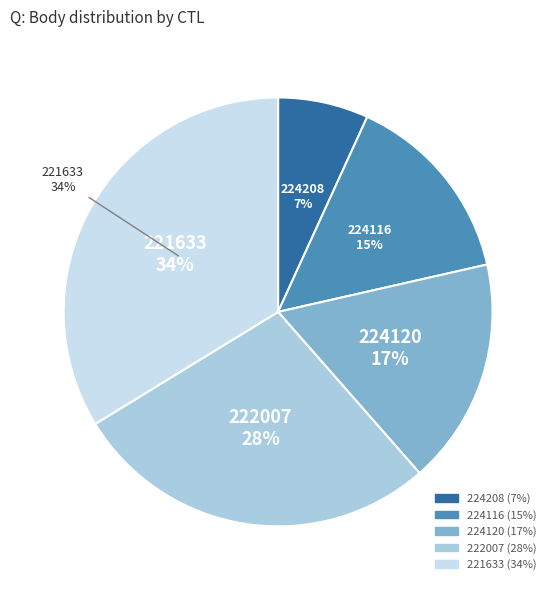

True or false: 224116 accounts for 15% of the total.

True